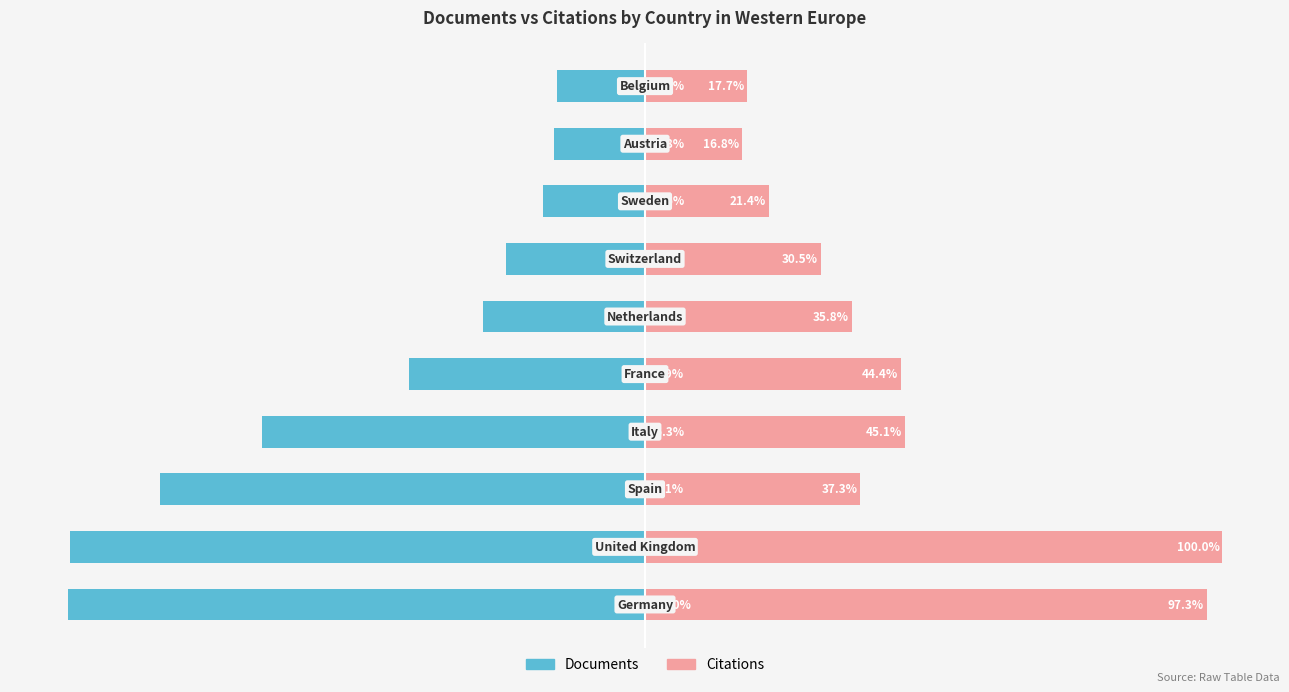

Where does the Documents series first go above -28?

6